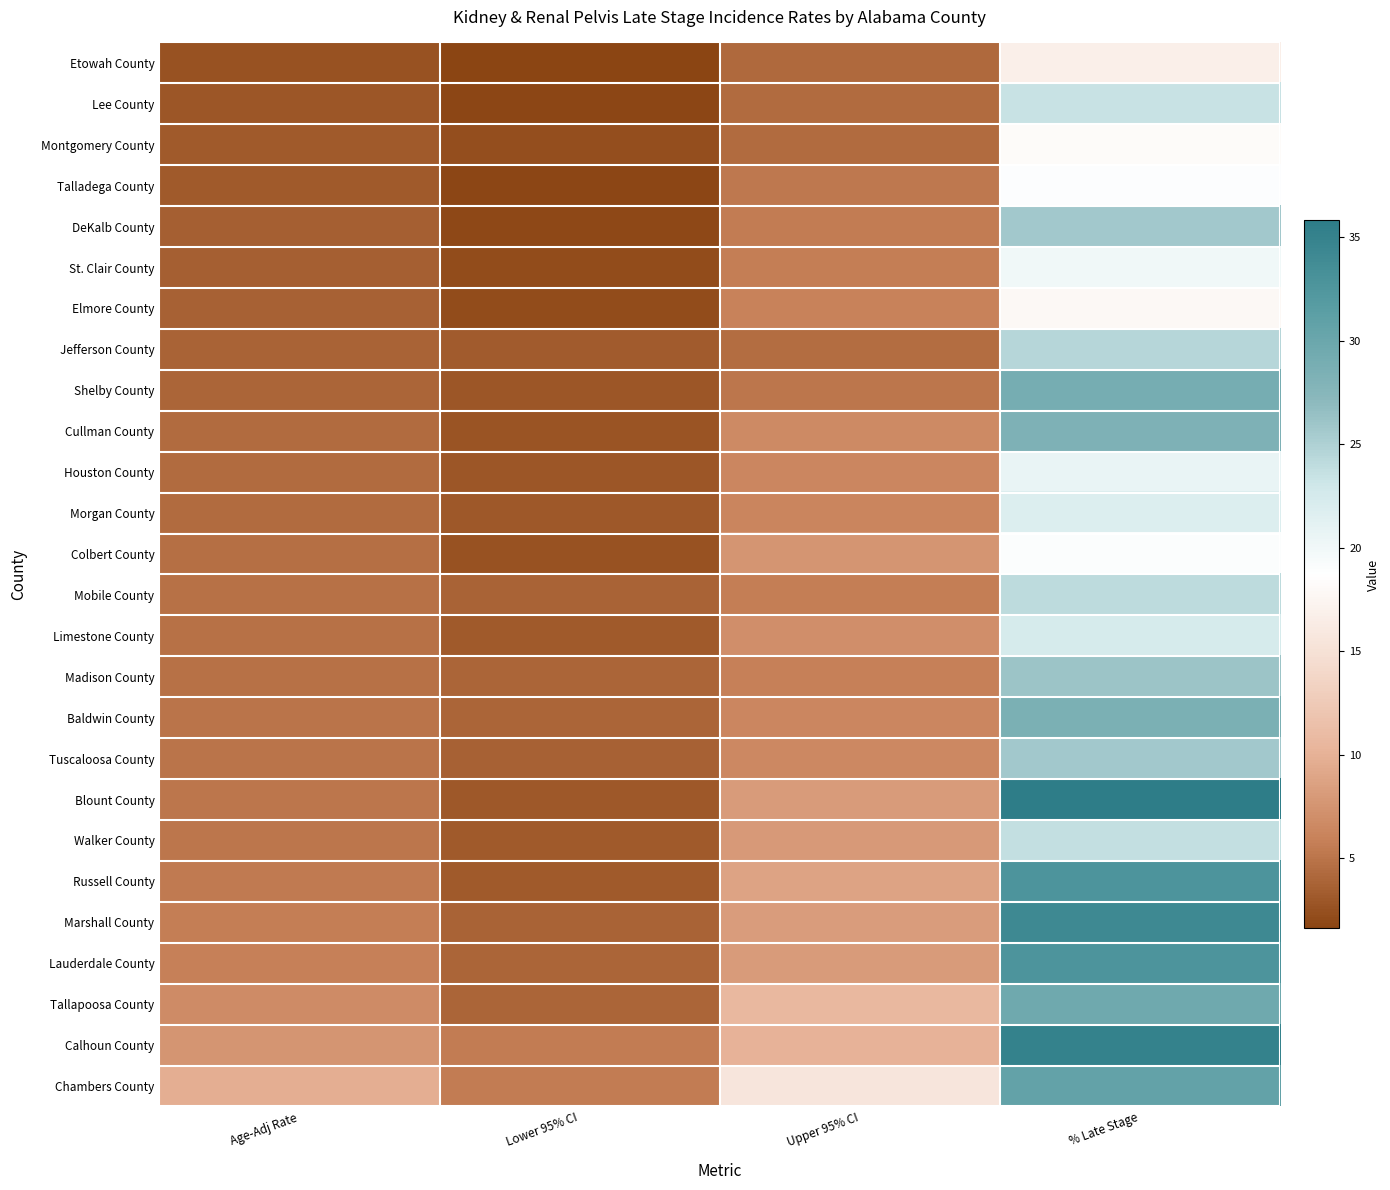

Reading left to right, transcribe all the data shown in this chart.

Etowah County: Age-Adj Rate=2.6	Lower 95% CI=1.6	Upper 95% CI=4.2	% Late Stage=16.8
Lee County: Age-Adj Rate=2.9	Lower 95% CI=1.8	Upper 95% CI=4.4	% Late Stage=23.5
Montgomery County: Age-Adj Rate=3.1	Lower 95% CI=2.3	Upper 95% CI=4.3	% Late Stage=18.2
Talladega County: Age-Adj Rate=3.2	Lower 95% CI=1.8	Upper 95% CI=5.3	% Late Stage=18.9
DeKalb County: Age-Adj Rate=3.5	Lower 95% CI=2.0	Upper 95% CI=5.6	% Late Stage=25.7
St. Clair County: Age-Adj Rate=3.6	Lower 95% CI=2.2	Upper 95% CI=5.7	% Late Stage=20.0
Elmore County: Age-Adj Rate=3.7	Lower 95% CI=2.2	Upper 95% CI=6.0	% Late Stage=17.8
Jefferson County: Age-Adj Rate=3.8	Lower 95% CI=3.3	Upper 95% CI=4.5	% Late Stage=24.5
Shelby County: Age-Adj Rate=3.9	Lower 95% CI=2.9	Upper 95% CI=5.2	% Late Stage=28.9
Cullman County: Age-Adj Rate=4.3	Lower 95% CI=2.7	Upper 95% CI=6.6	% Late Stage=28.2
Houston County: Age-Adj Rate=4.4	Lower 95% CI=2.9	Upper 95% CI=6.4	% Late Stage=20.7
Morgan County: Age-Adj Rate=4.4	Lower 95% CI=3.0	Upper 95% CI=6.2	% Late Stage=21.9
Colbert County: Age-Adj Rate=4.6	Lower 95% CI=2.6	Upper 95% CI=7.6	% Late Stage=19.1
Mobile County: Age-Adj Rate=4.7	Lower 95% CI=3.8	Upper 95% CI=5.7	% Late Stage=24.1
Limestone County: Age-Adj Rate=4.8	Lower 95% CI=3.2	Upper 95% CI=7.0	% Late Stage=22.4
Madison County: Age-Adj Rate=4.8	Lower 95% CI=3.9	Upper 95% CI=5.8	% Late Stage=26.1
Baldwin County: Age-Adj Rate=5.0	Lower 95% CI=3.9	Upper 95% CI=6.3	% Late Stage=28.5
Tuscaloosa County: Age-Adj Rate=5.0	Lower 95% CI=3.7	Upper 95% CI=6.5	% Late Stage=25.7
Blount County: Age-Adj Rate=5.1	Lower 95% CI=3.0	Upper 95% CI=8.1	% Late Stage=35.8
Walker County: Age-Adj Rate=5.1	Lower 95% CI=3.2	Upper 95% CI=7.9	% Late Stage=23.7
Russell County: Age-Adj Rate=5.4	Lower 95% CI=3.1	Upper 95% CI=8.8	% Late Stage=32.7
Marshall County: Age-Adj Rate=5.7	Lower 95% CI=3.8	Upper 95% CI=8.2	% Late Stage=34.1
Lauderdale County: Age-Adj Rate=5.8	Lower 95% CI=4.0	Upper 95% CI=8.1	% Late Stage=32.7
Tallapoosa County: Age-Adj Rate=6.7	Lower 95% CI=4.0	Upper 95% CI=10.6	% Late Stage=29.6
Calhoun County: Age-Adj Rate=7.6	Lower 95% CI=5.6	Upper 95% CI=10.1	% Late Stage=35.1
Chambers County: Age-Adj Rate=9.7	Lower 95% CI=5.6	Upper 95% CI=15.6	% Late Stage=30.6